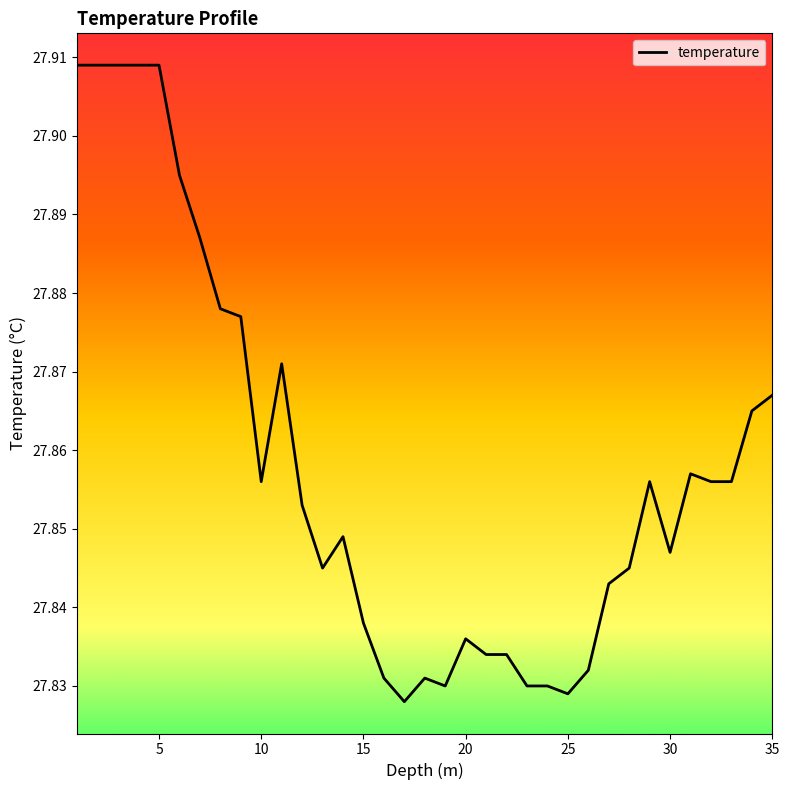

Does the chart have visible grid lines?

No